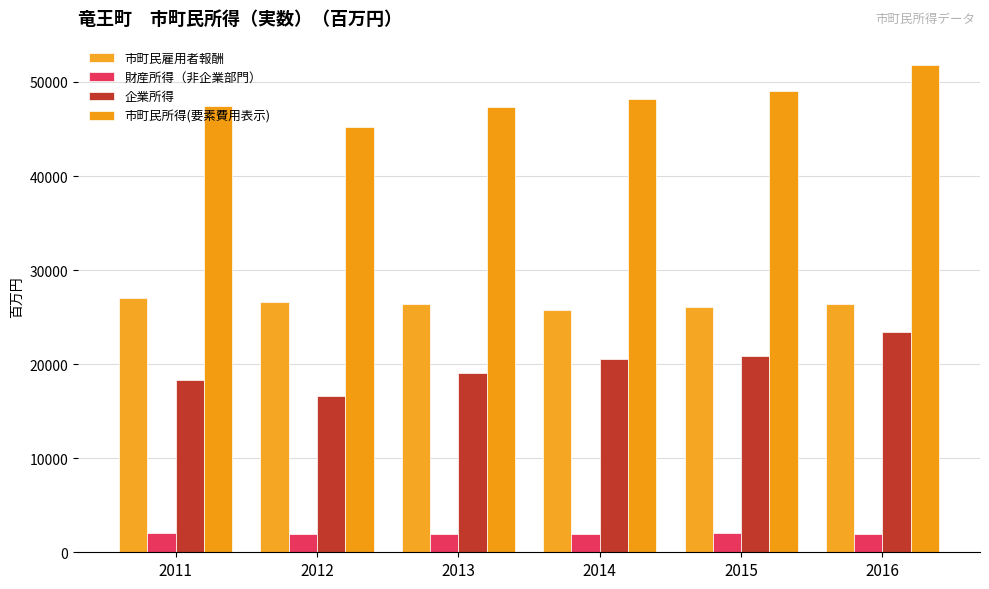

How many bars are there in each group?

4